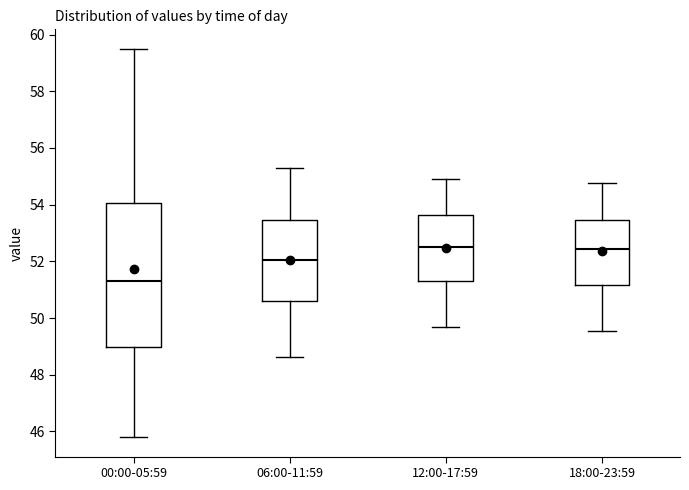

Reading left to right, transcribe this box plot: for each box, give where its median line is, the range the box spans, and where its two whiskers end, as read against the y-axis. The values are not printed on the chart, so give them approximately, as read against the axis.

00:00-05:59: median 51.2, box 49.0 to 54.0, whiskers 45.8 to 59.6
06:00-11:59: median 52.0, box 50.6 to 53.4, whiskers 48.6 to 55.4
12:00-17:59: median 52.6, box 51.4 to 53.6, whiskers 49.8 to 55.0
18:00-23:59: median 52.4, box 51.2 to 53.4, whiskers 49.6 to 54.8